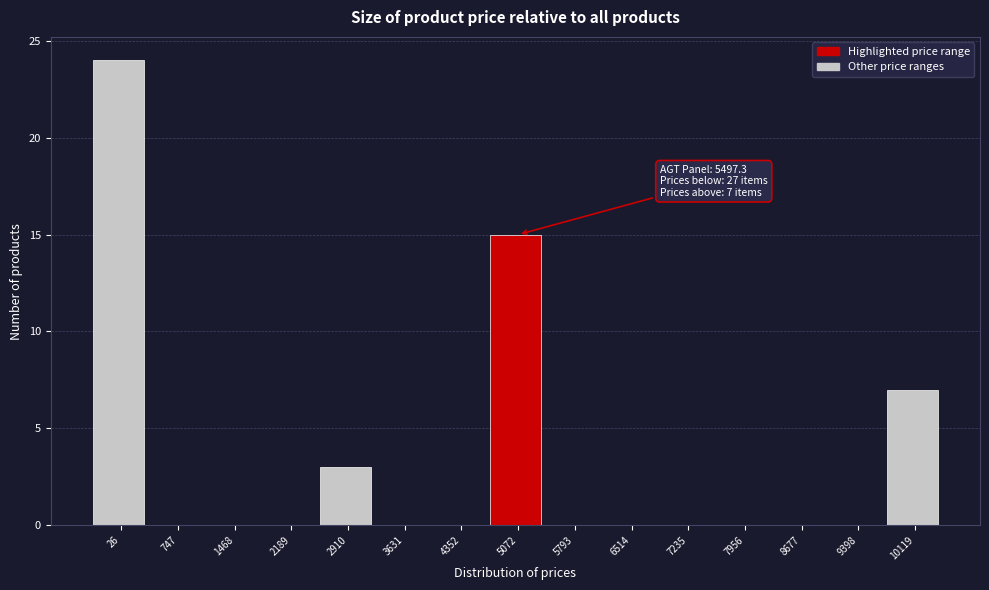

Reading left to right, transcribe all the data shown in this chart.

26=24	747=0	1468=0	2189=0	2910=3	3631=0	4352=0	5072=15	5793=0	6514=0	7235=0	7956=0	8677=0	9398=0	10119=7